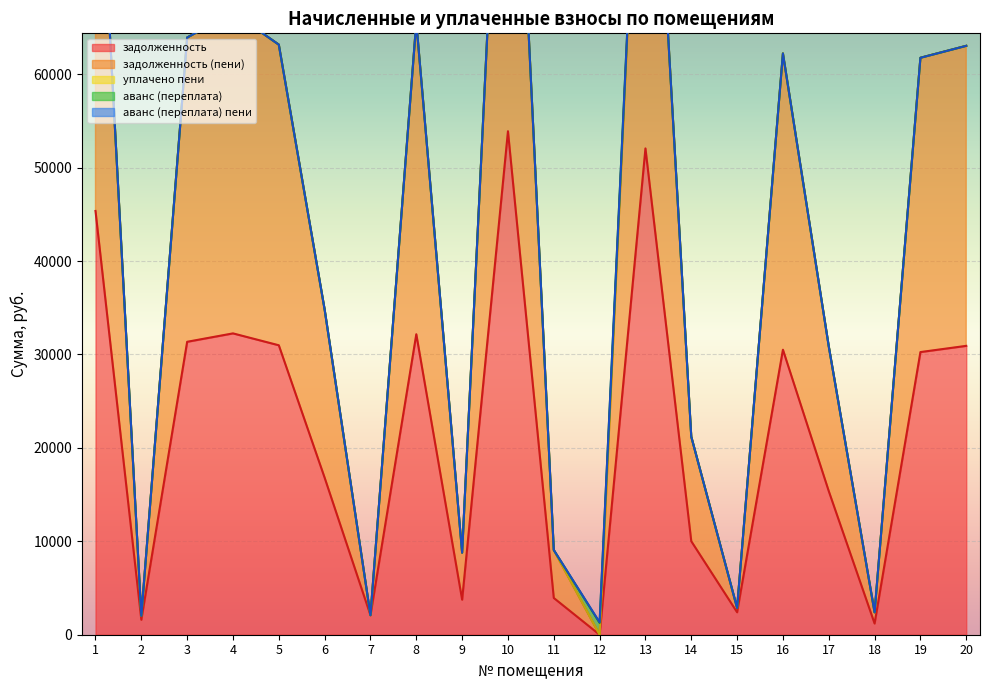

At 18, list the series in order from largest to smallest.

задолженность, задолженность (пени), уплачено пени, аванс (переплата), аванс (переплата) пени